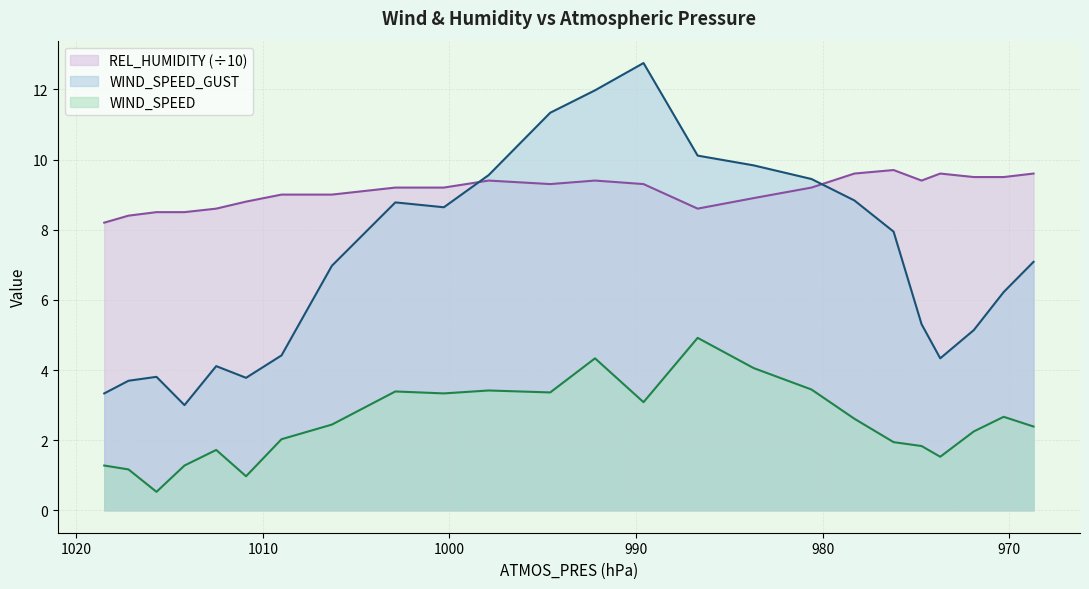

What is the difference between the REL_HUMIDITY values at 983.7 and 974.7?

0.5